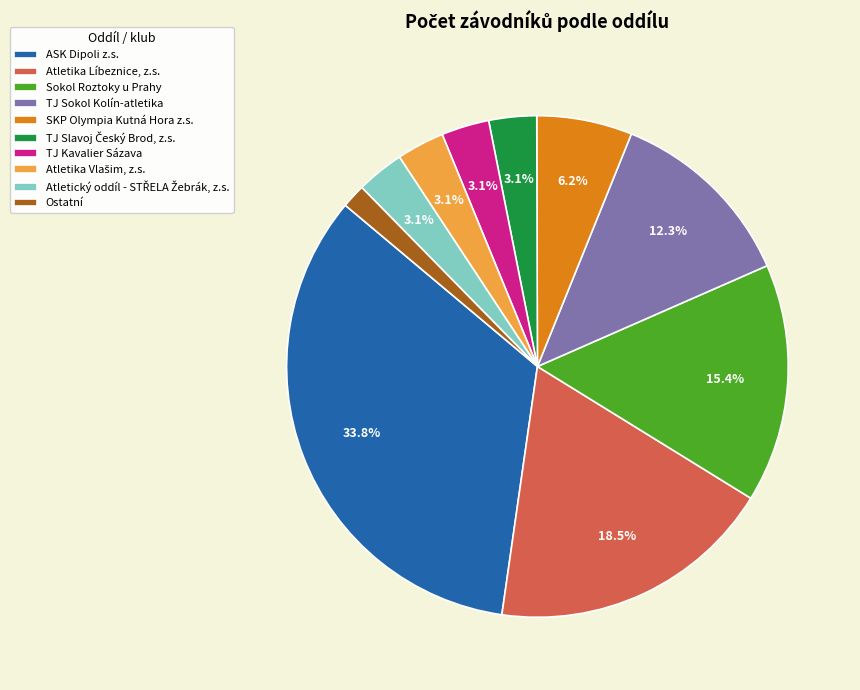

What percentage is the ASK Dipoli z.s. slice, to the nearest percent?

34%